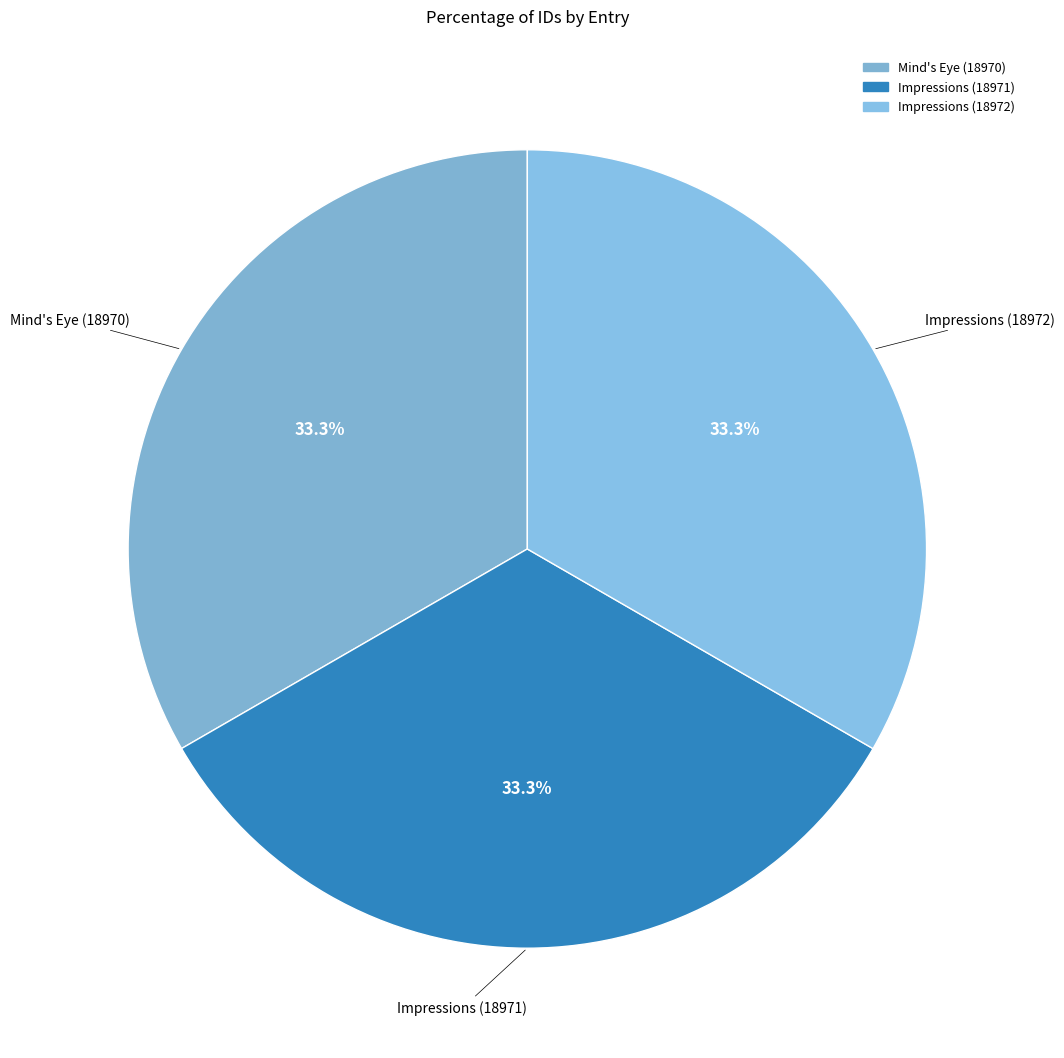

How much of the chart is everything except Impressions (18972)?

66.7%